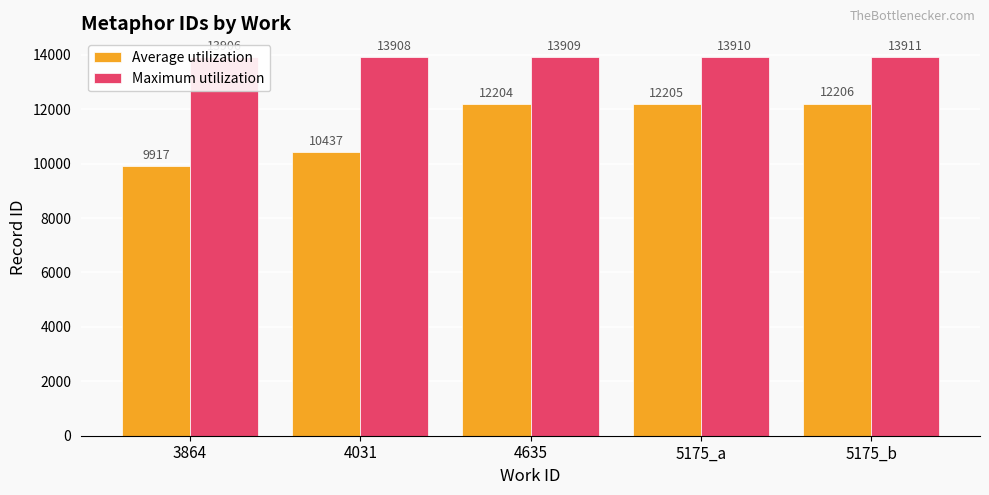

Which series changed the most between 3864 and 4635?

Average utilization